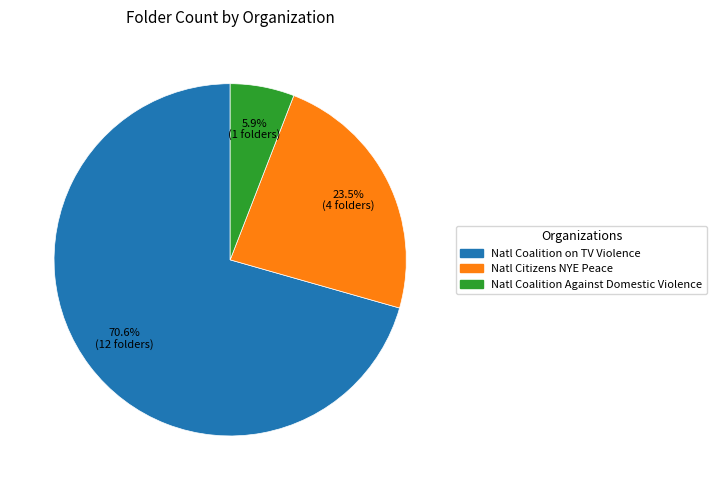

Count the number of slices in the pie.

3